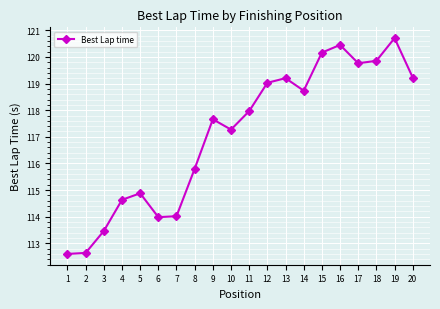

What is the average value?

117.1